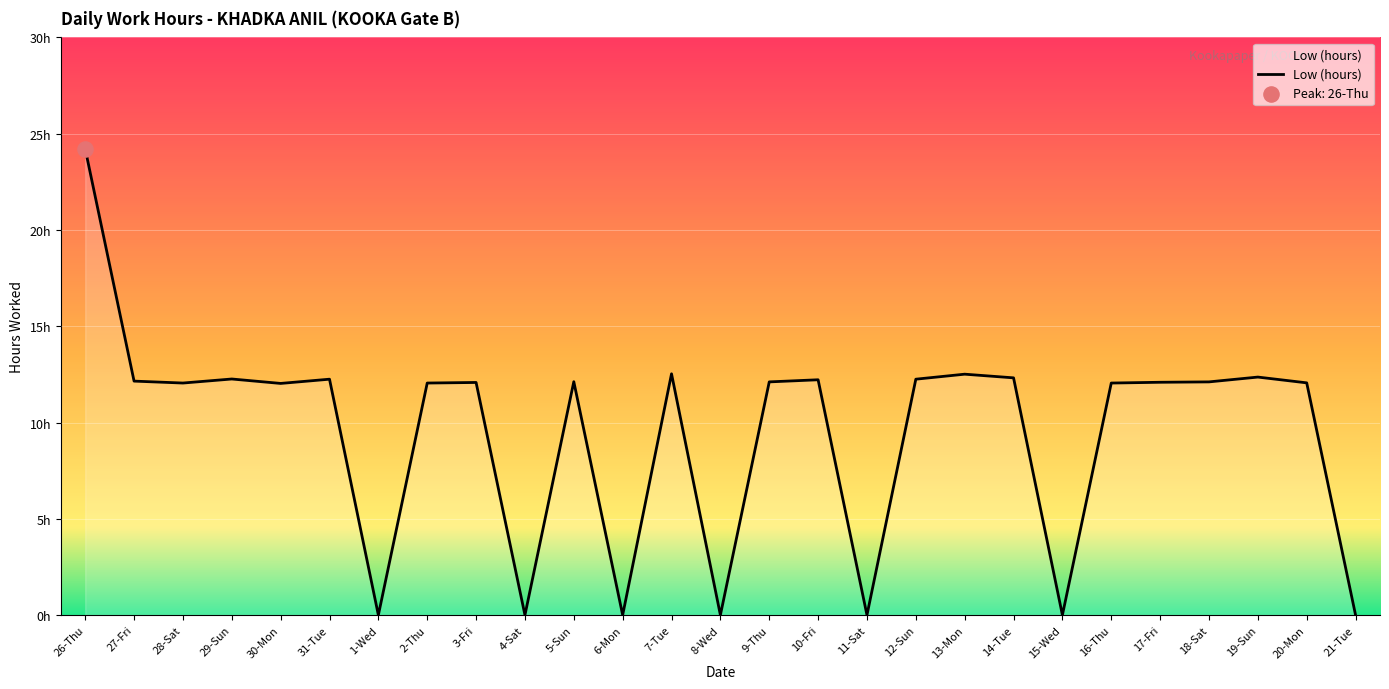

Between 27-Fri and 15-Wed, which is larger?

27-Fri